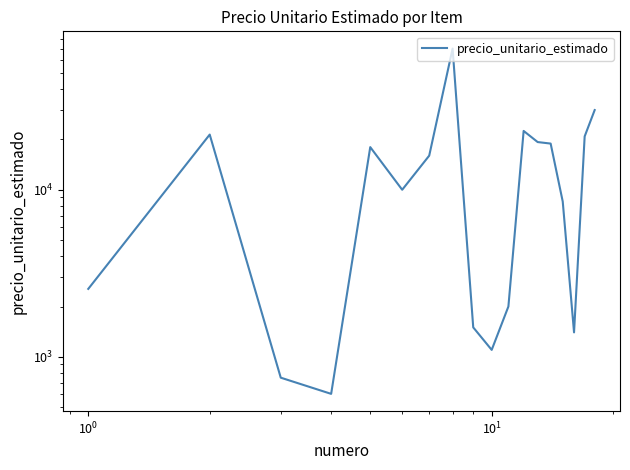

How many lines are shown in the chart?

1